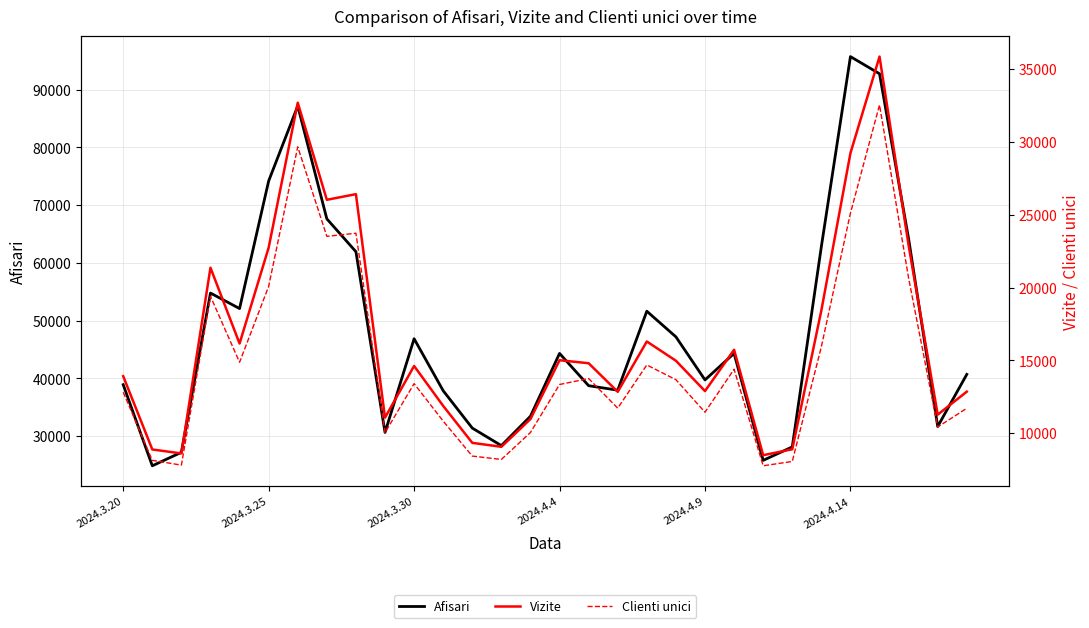

What is the maximum value for Afisari?

95710